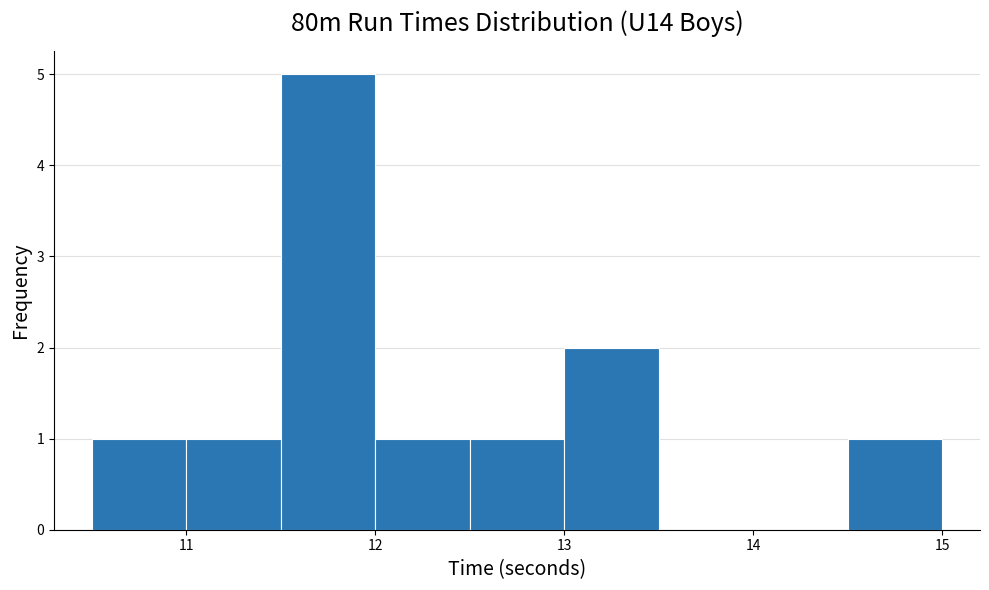

Reading left to right, list every bar in this chart as the range it spans on the x-axis followed by its height. The values are not printed on the chart, so give them approximately, as read against the axis.

10.5 to 11.0: 1
11.0 to 11.5: 1
11.5 to 12.0: 5
12.0 to 12.5: 1
12.5 to 13.0: 1
13.0 to 13.5: 2
13.5 to 14.0: 0
14.0 to 14.5: 0
14.5 to 15.0: 1